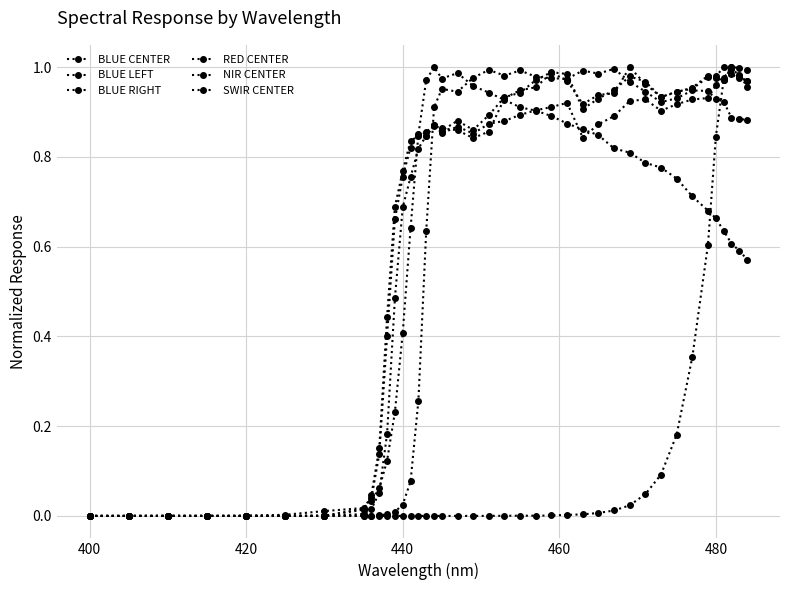

In NIR CENTER, how many points are higher than both neighbors (excluding endpoints)?

2